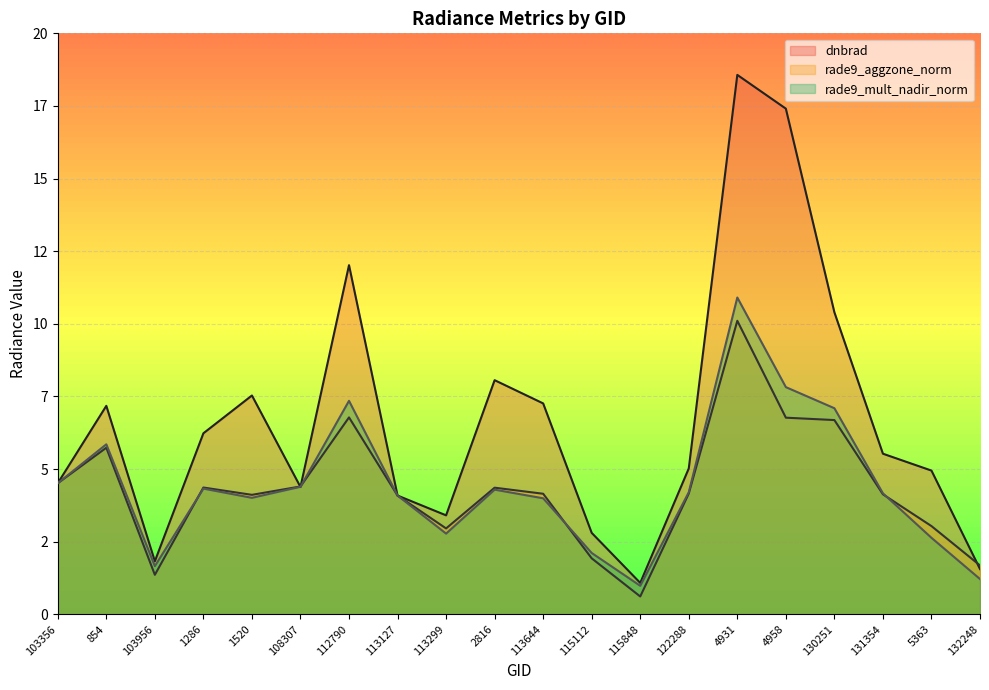

At which category is the sum across all series the highest?

4931